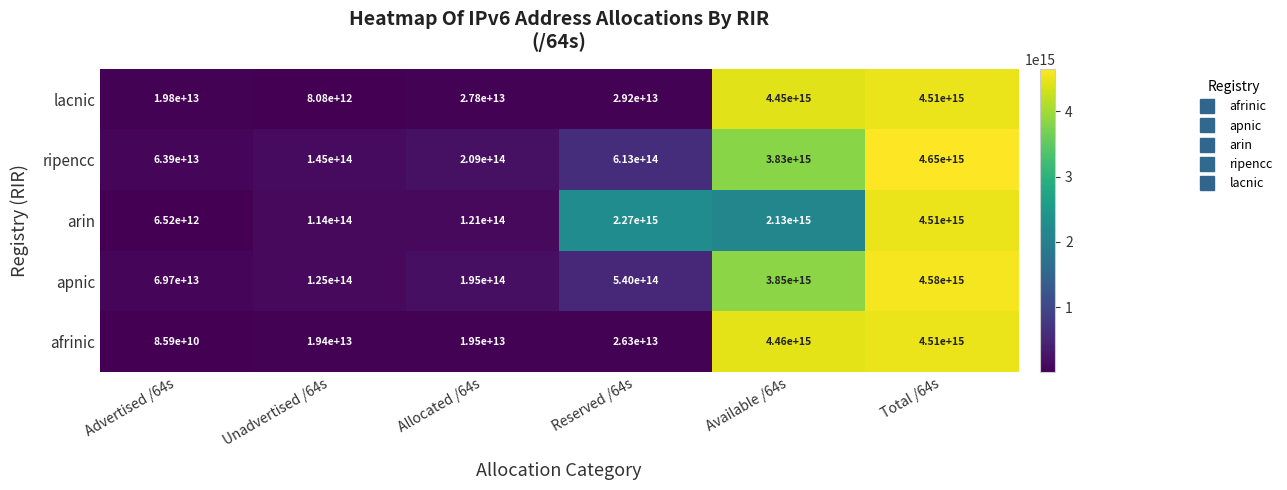

At which label does apnic first exceed 540000000000000?

Available /64s